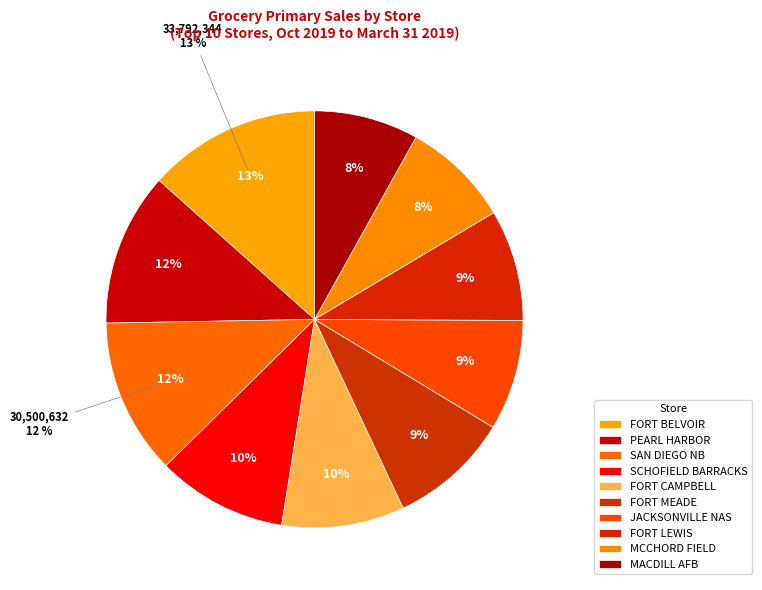

Which category has the biggest portion of the pie?

FORT BELVOIR